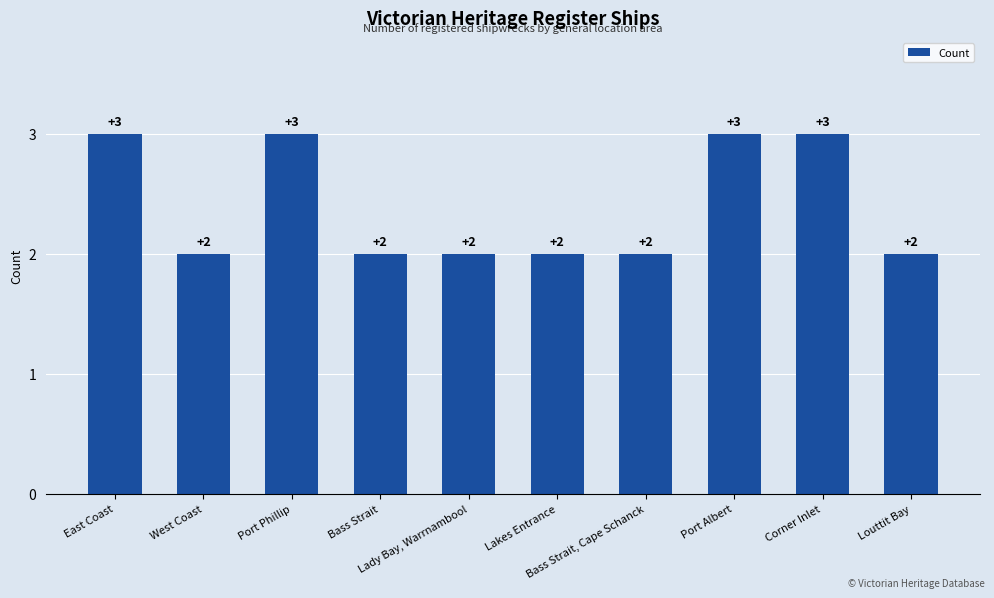

What is the greatest value displayed?

3